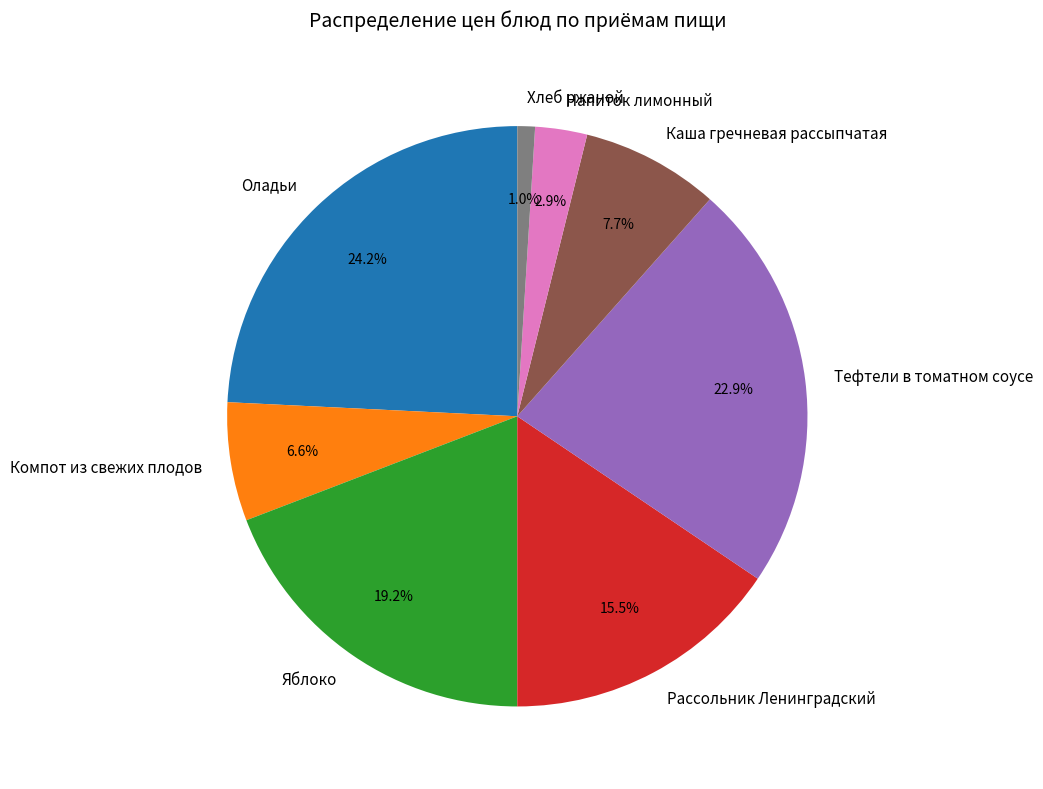

Which category has the biggest portion of the pie?

Оладьи